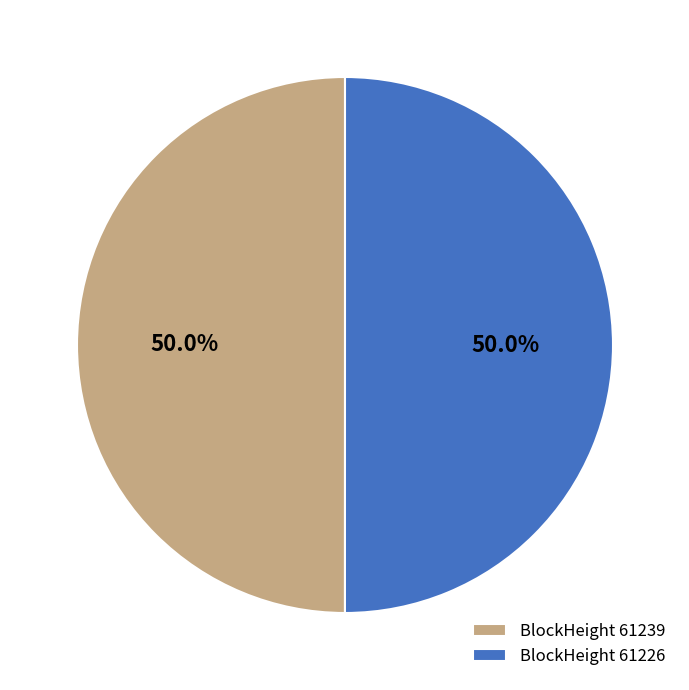

What is the ratio of the value at BlockHeight 61226 to the value at BlockHeight 61239?

1.0